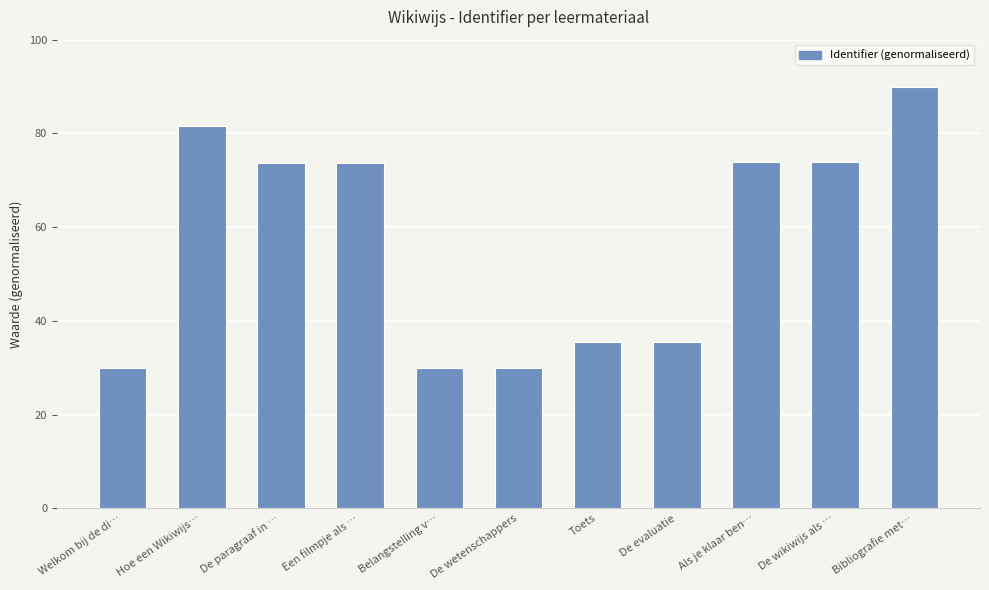

Count the number of categories in the chart.

11